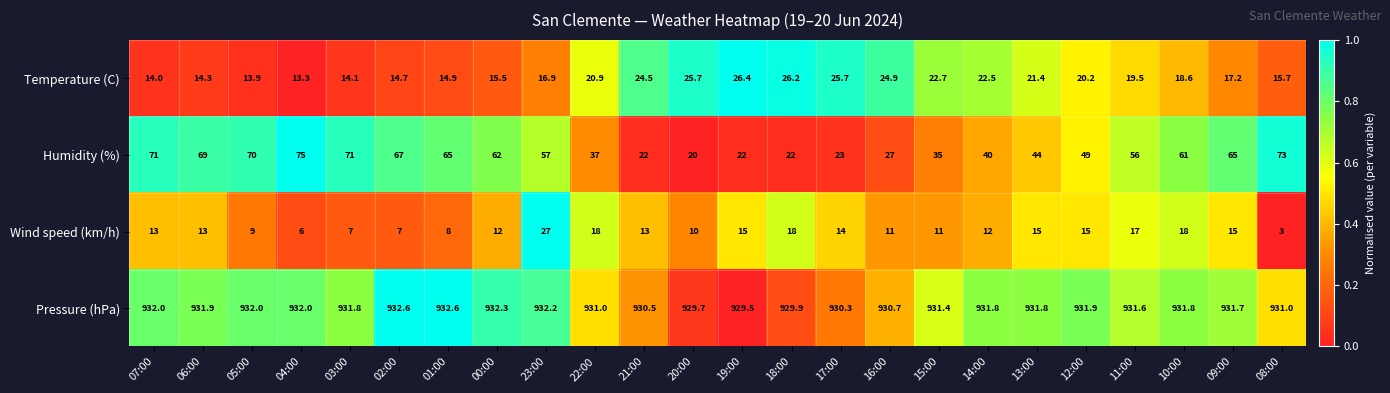

List the series in order of their peak value, highest first.

Pressure (hPa), Humidity (%), Wind speed (km/h), Temperature (C)